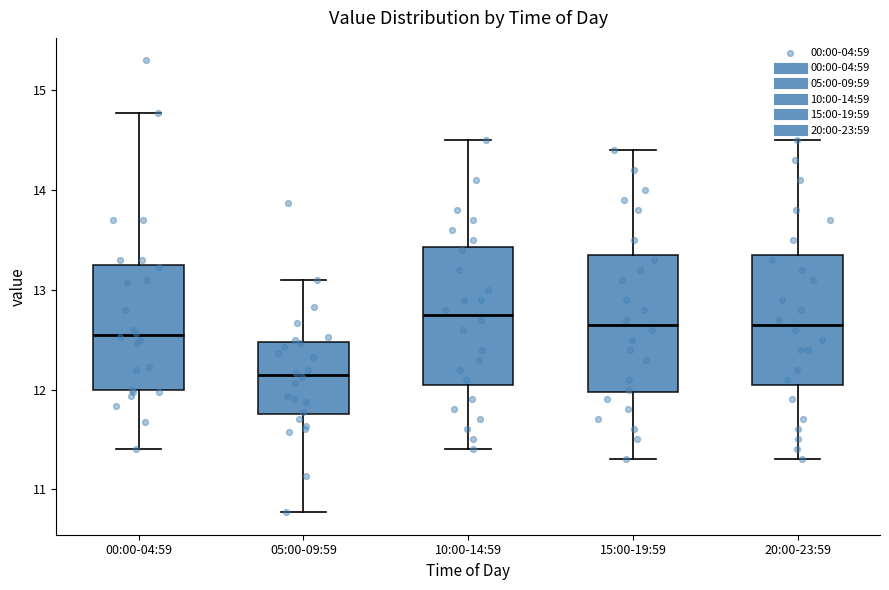

Reading left to right, read every box against the y-axis: the position of its median line, the range the box covers, and the ends of its whiskers. The values are not printed on the chart, so give them approximately, as read against the axis.

00:00-04:59: median 12.6, box 12.0 to 13.2, whiskers 11.4 to 14.8
05:00-09:59: median 12.2, box 11.8 to 12.5, whiskers 10.8 to 13.1
10:00-14:59: median 12.8, box 12.1 to 13.4, whiskers 11.4 to 14.5
15:00-19:59: median 12.7, box 12.0 to 13.4, whiskers 11.3 to 14.4
20:00-23:59: median 12.7, box 12.1 to 13.4, whiskers 11.3 to 14.5